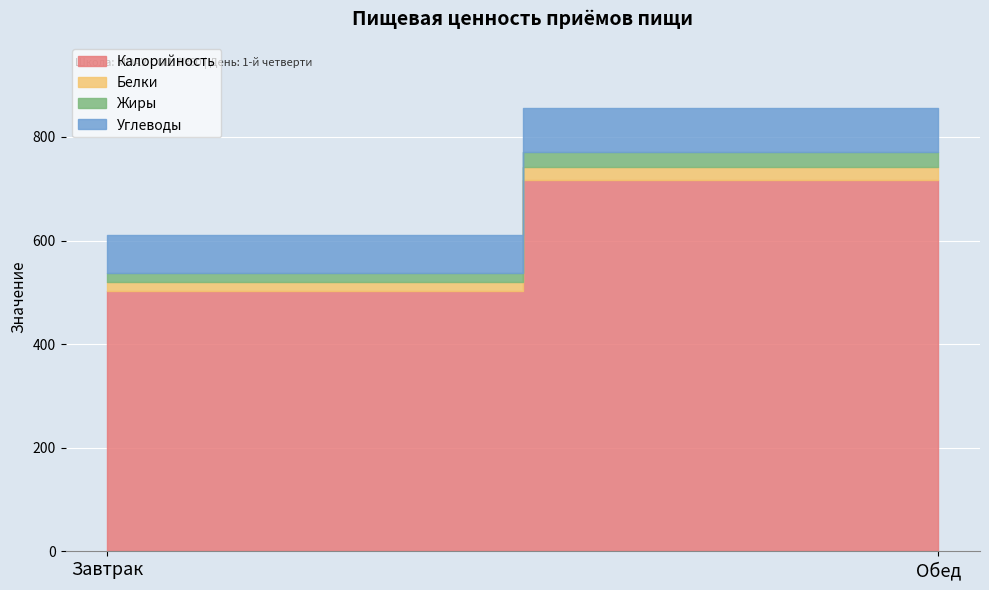

Reading left to right, transcribe all the data shown in this chart.

Калорийность: 502	717
Белки: 17	25
Жиры: 18	29
Углеводы: 73	84